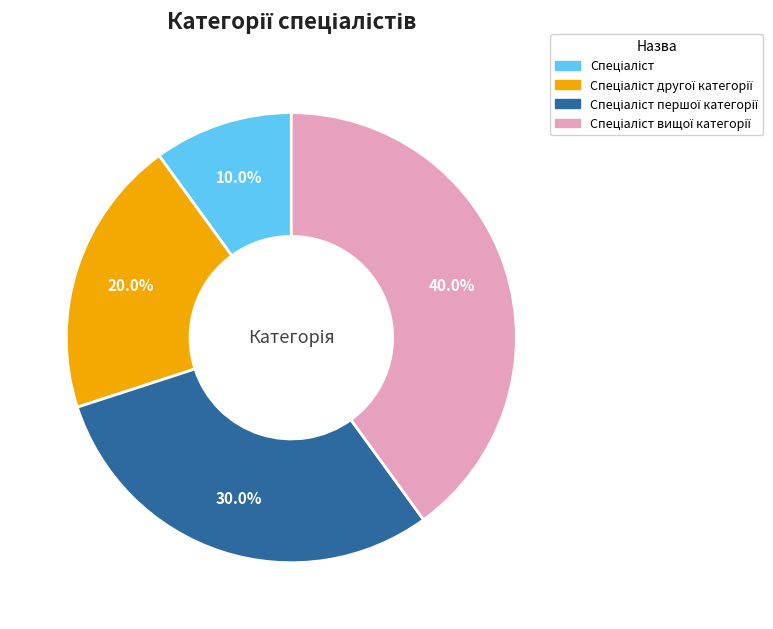

Is there any slice that represents more than half of the pie?

No